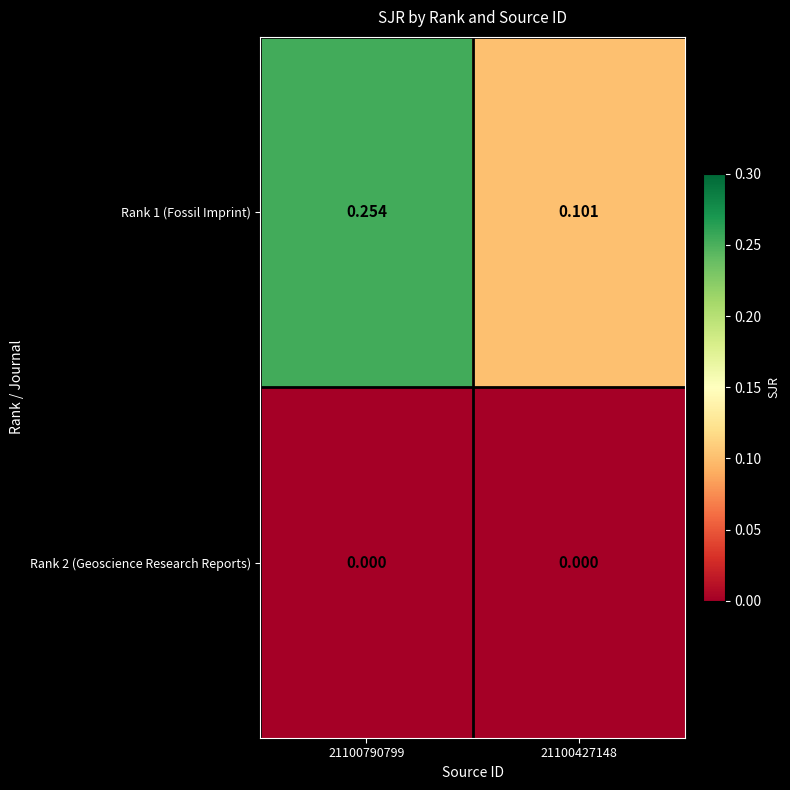

Is the value of Rank 2 (Geoscience Research Reports) at 21100790799 greater than the value of Rank 1 (Fossil Imprint) at 21100427148?

No